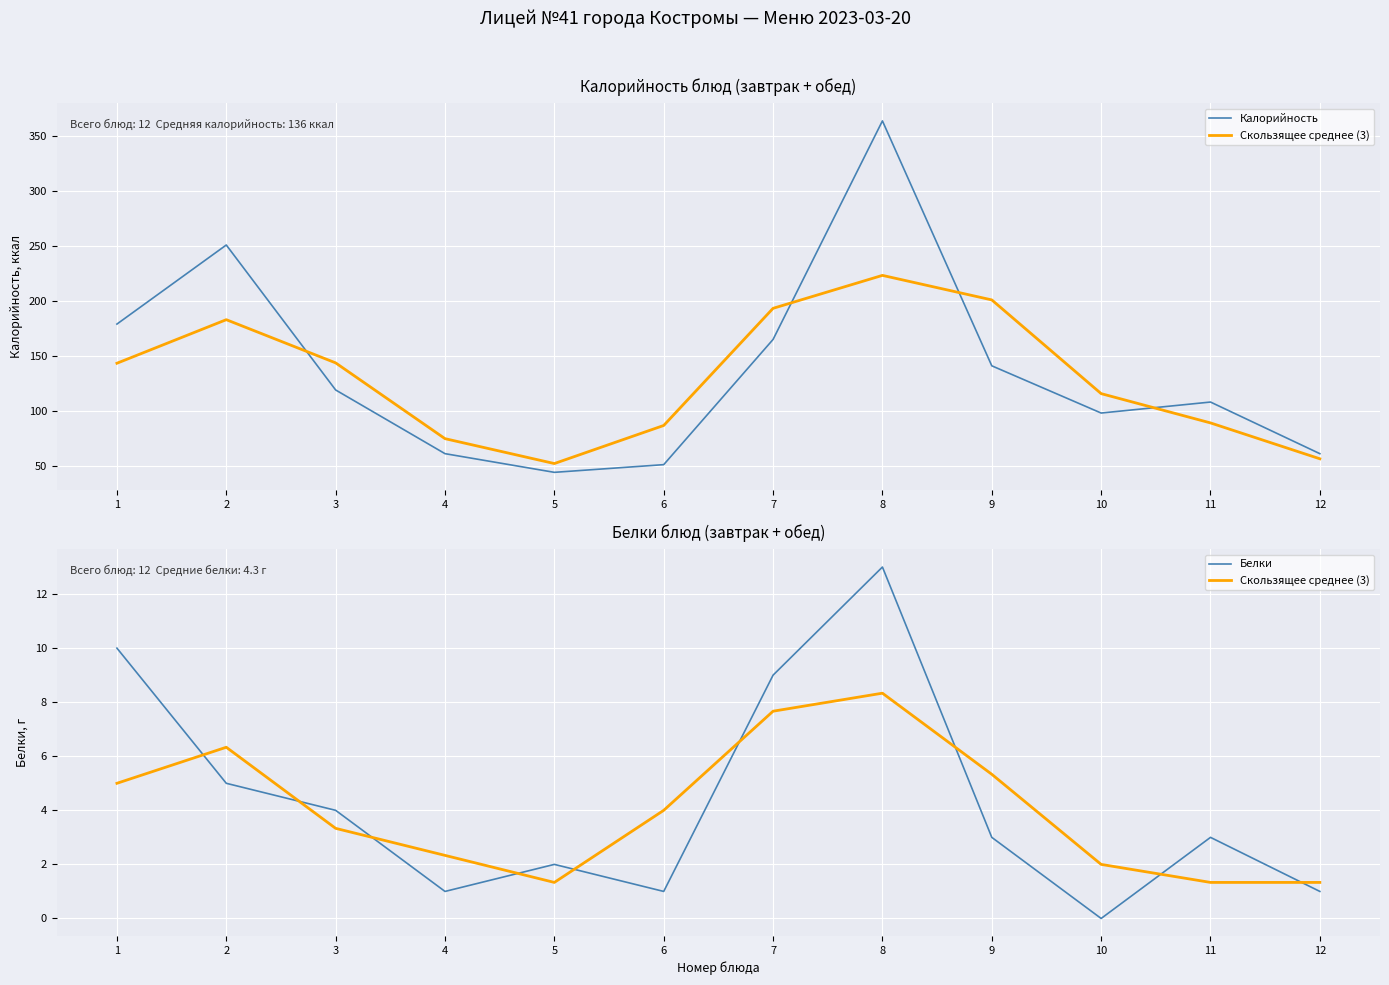

How many interior local peaks does the Калорийность series have?

3